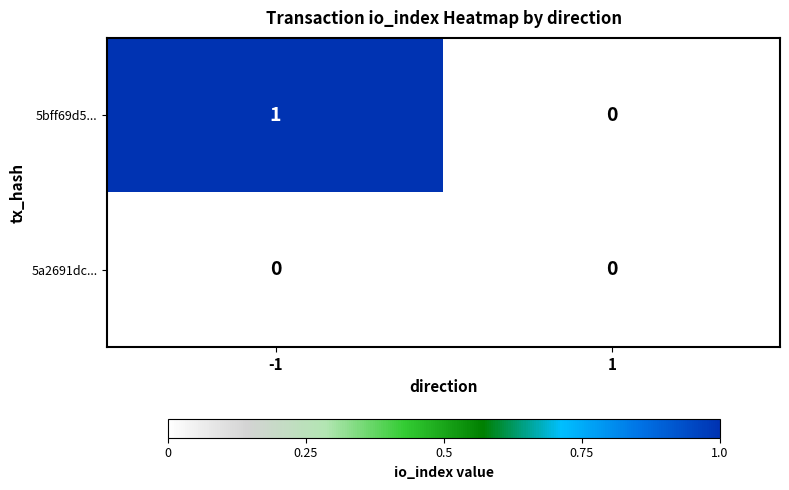

Rank the series by their maximum value, from highest to lowest.

5bff69d5..., 5a2691dc...